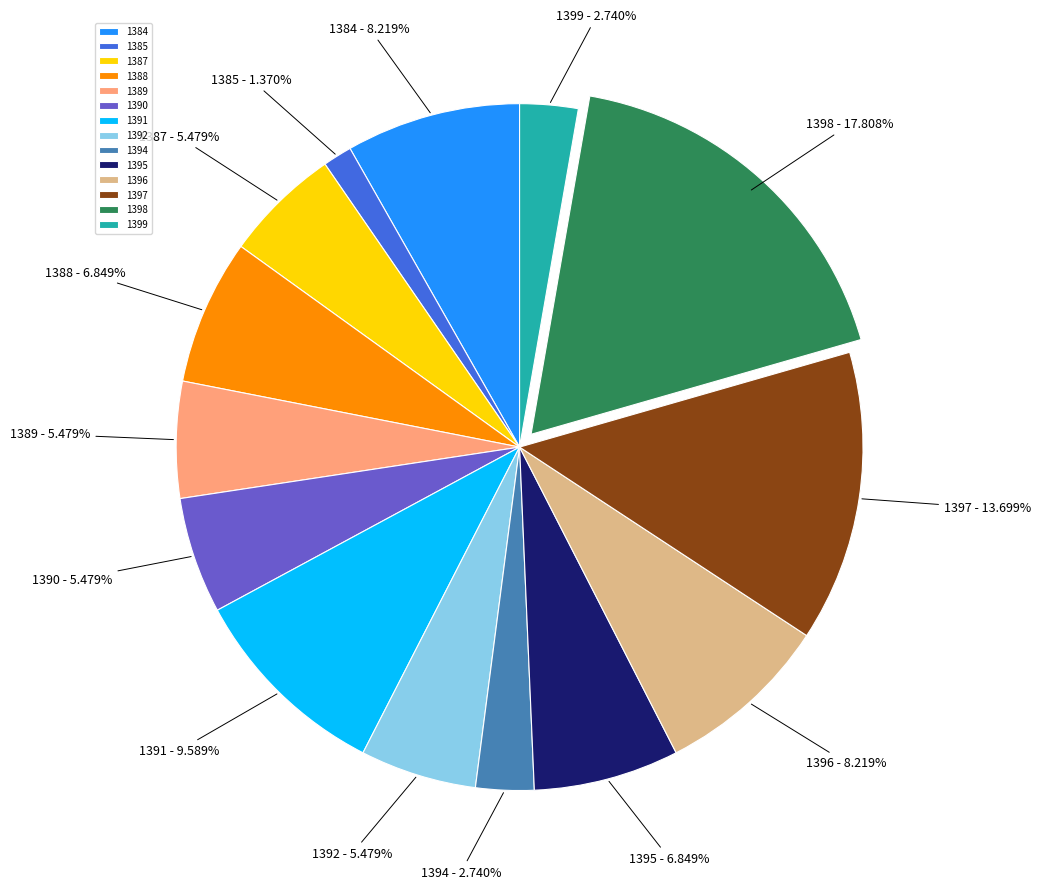

Which slice is the largest?

1398